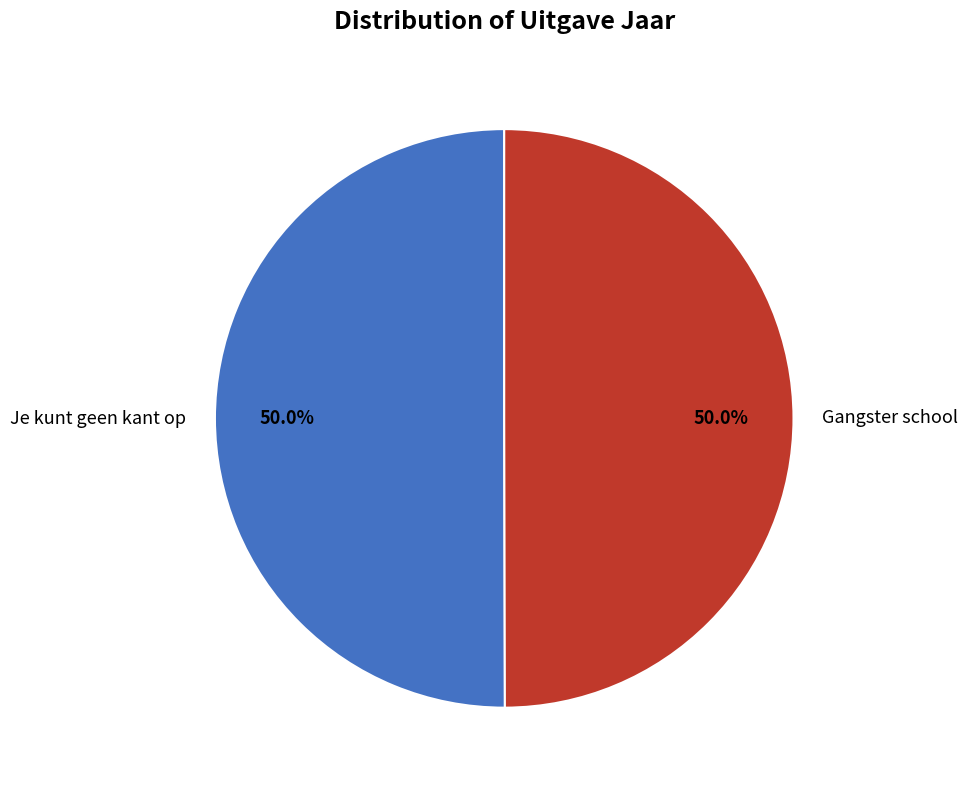

To the nearest percent, what is the combined percentage of Gangster school and Je kunt geen kant op?

100%